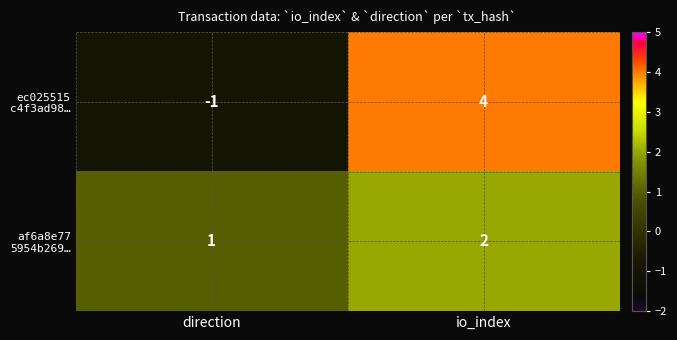

How many categories are shown in the chart?

2